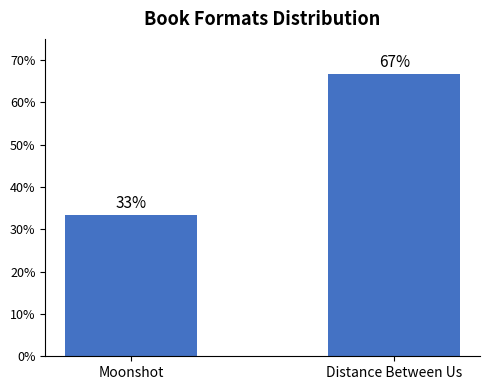

What is the label of the 1st bar from the left?

Moonshot